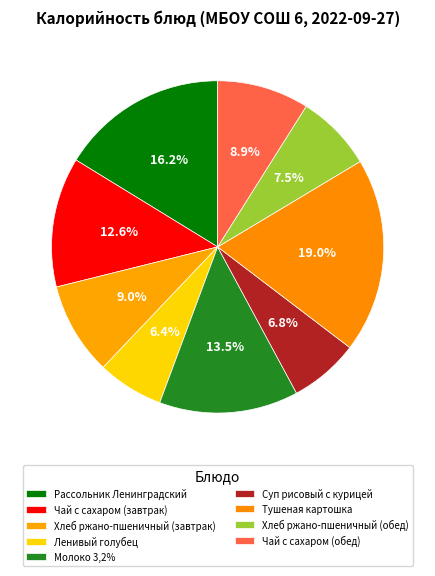

Does Молоко 3,2% account for over 50% of the chart?

No